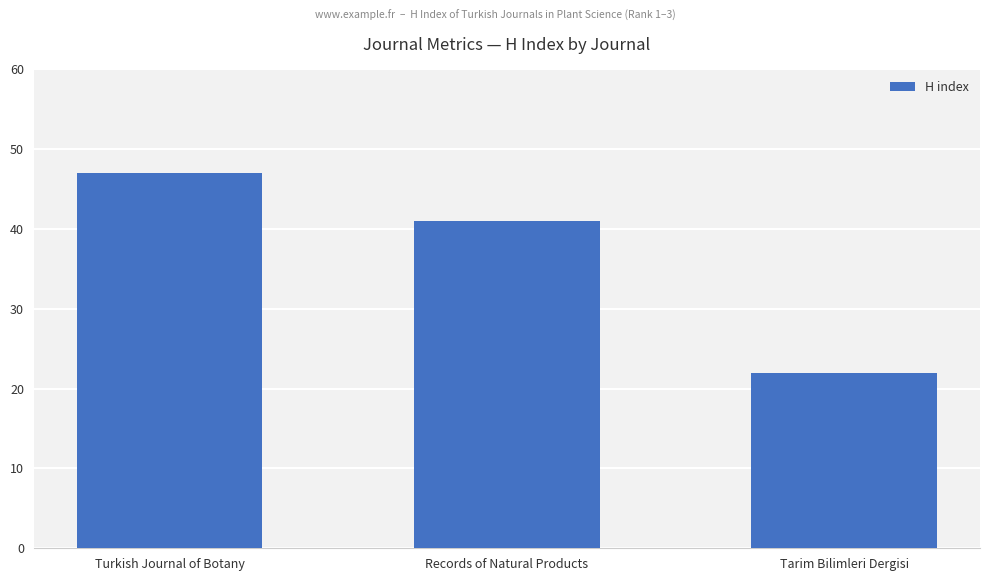

How many distinct data groups are displayed?

1